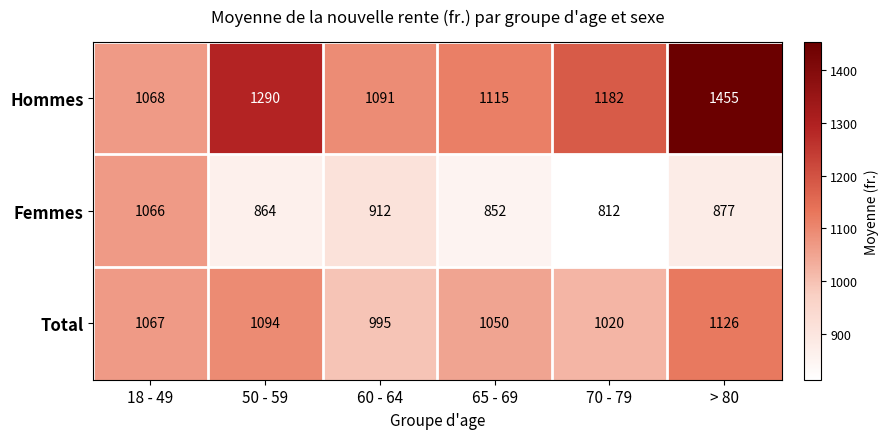

List the labels in order of Femmes value, smallest first.

70 - 79, 65 - 69, 50 - 59, > 80, 60 - 64, 18 - 49